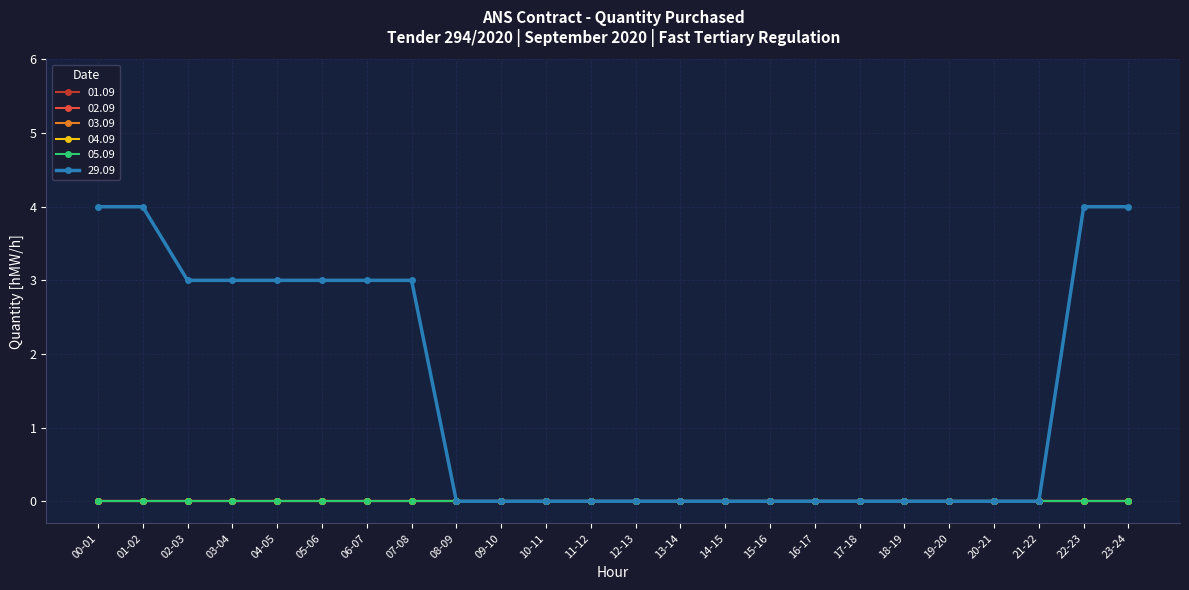

What is the label of the 21st point from the right?

03-04